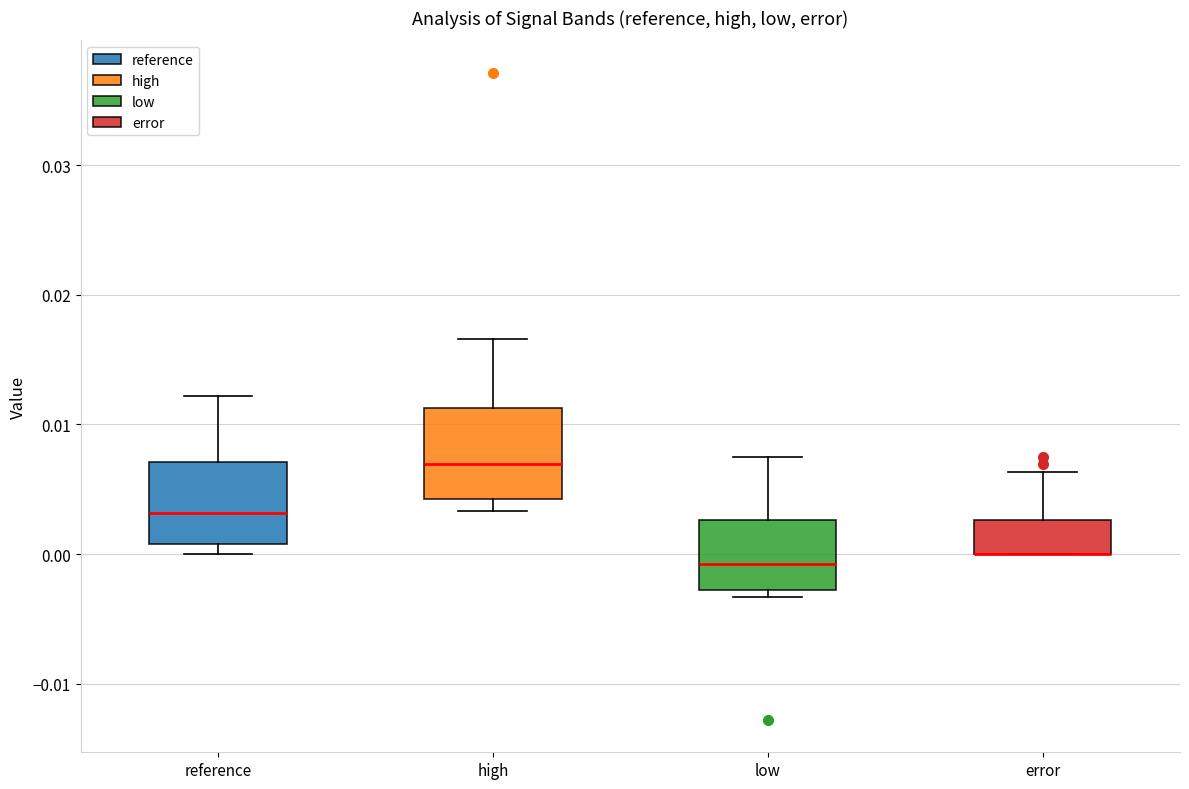

Reading left to right, read every box against the y-axis: the position of its median line, the range the box covers, and the ends of its whiskers. The values are not printed on the chart, so give them approximately, as read against the axis.

reference: median 0.003, box 0.001 to 0.007, whiskers 0.000 to 0.012
high: median 0.007, box 0.004 to 0.011, whiskers 0.003 to 0.017
low: median -0.001, box -0.003 to 0.003, whiskers -0.003 (just below the box's lower edge) to 0.007
error: median 0.000 (drawn on the box's lower edge), box 0.000 to 0.003, whiskers 0.000 to 0.006